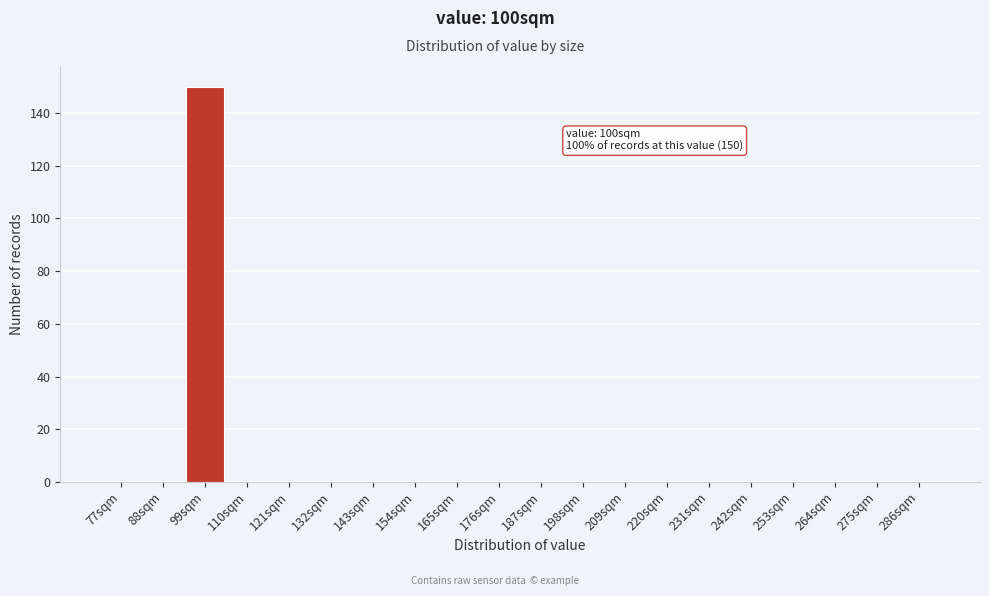

Reading left to right, extract all data points from this chart.

77sqm=0	88sqm=0	99sqm=150	110sqm=0	121sqm=0	132sqm=0	143sqm=0	154sqm=0	165sqm=0	176sqm=0	187sqm=0	198sqm=0	209sqm=0	220sqm=0	231sqm=0	242sqm=0	253sqm=0	264sqm=0	275sqm=0	286sqm=0